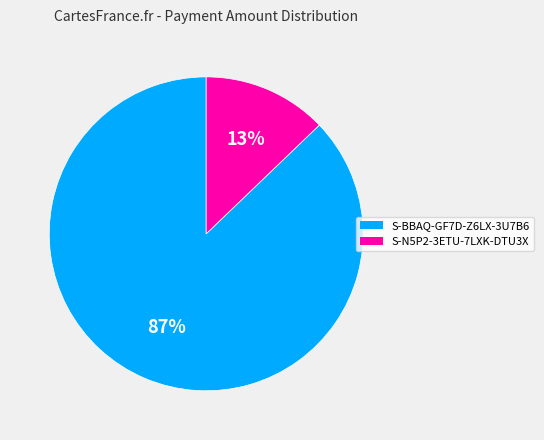

Combined, do S-N5P2-3ETU-7LXK-DTU3X and S-BBAQ-GF7D-Z6LX-3U7B6 account for over 50%?

Yes